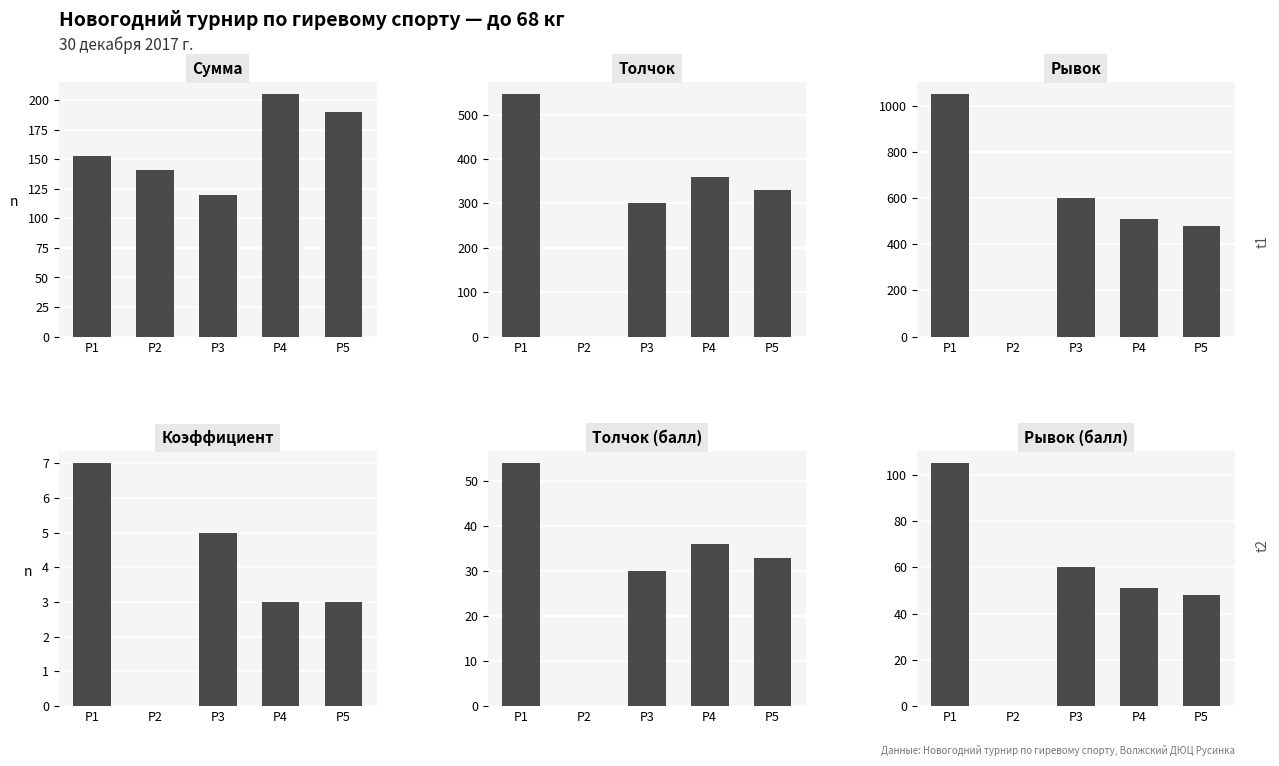

At which category is the sum across all series the highest?

P1